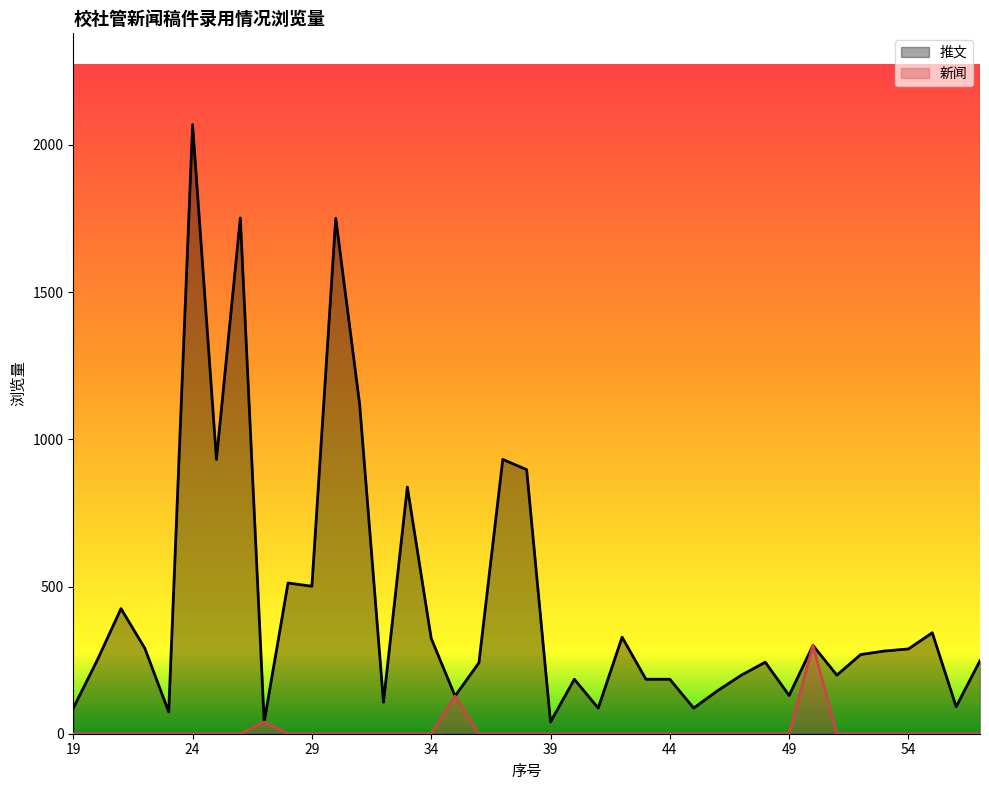

At how many categories does at least one series exceed 485?

10